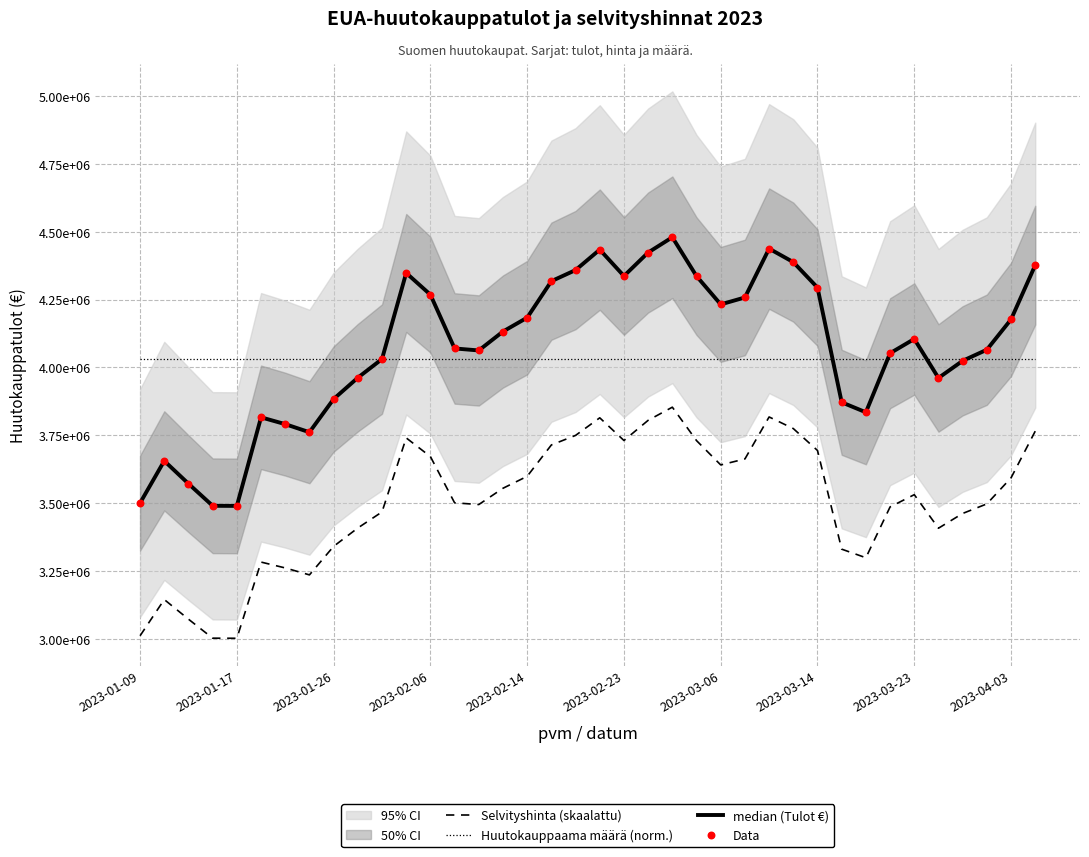

Which series has the largest total across all categories?

median (Tulot €)